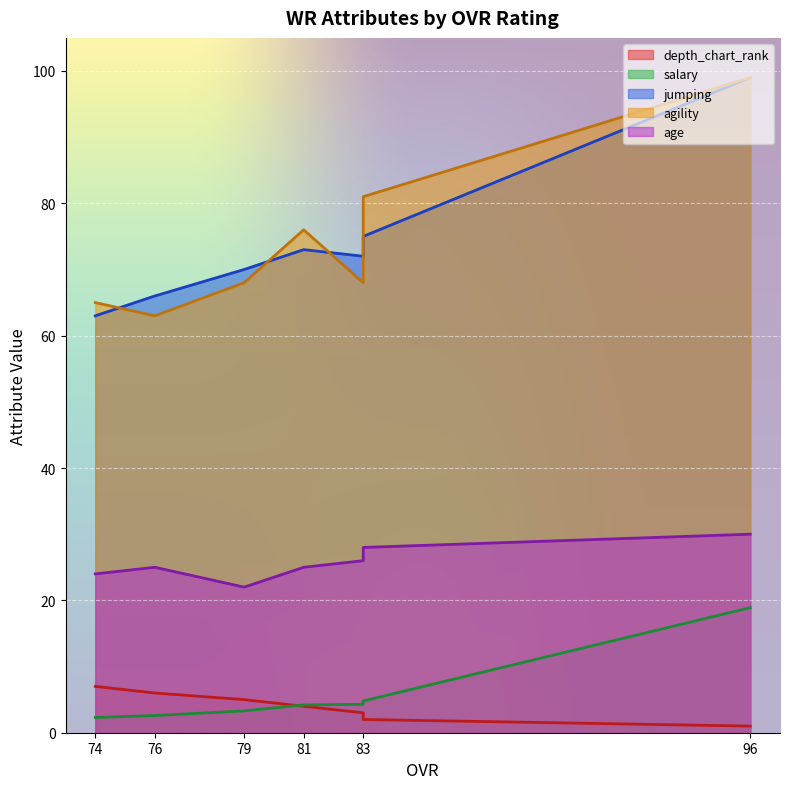

List the labels in order of depth_chart_rank value, largest first.

74, 76, 79, 81, 83, 83, 96